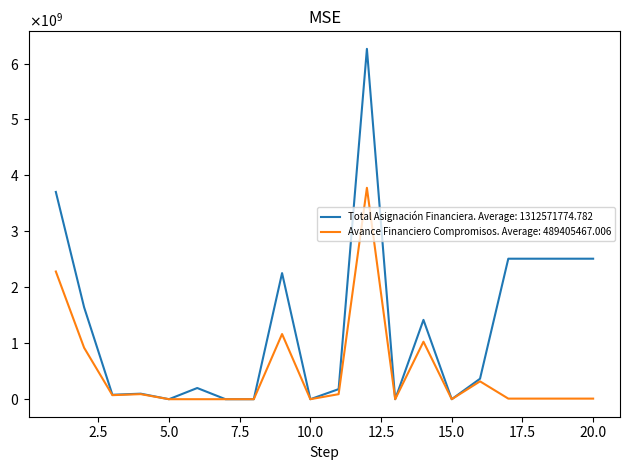

What are all the series names shown in the legend?

Total Asignación Financiera. Average: 1312571774.782, Avance Financiero Compromisos. Average: 489405467.006